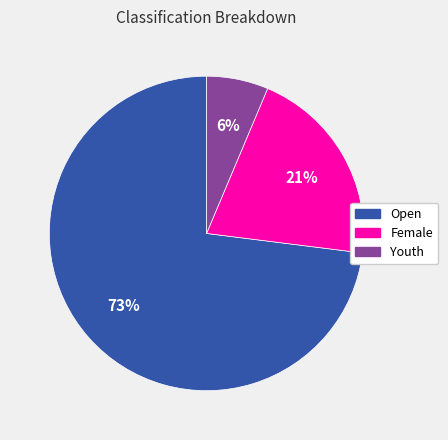

How many slices are in this pie chart?

3